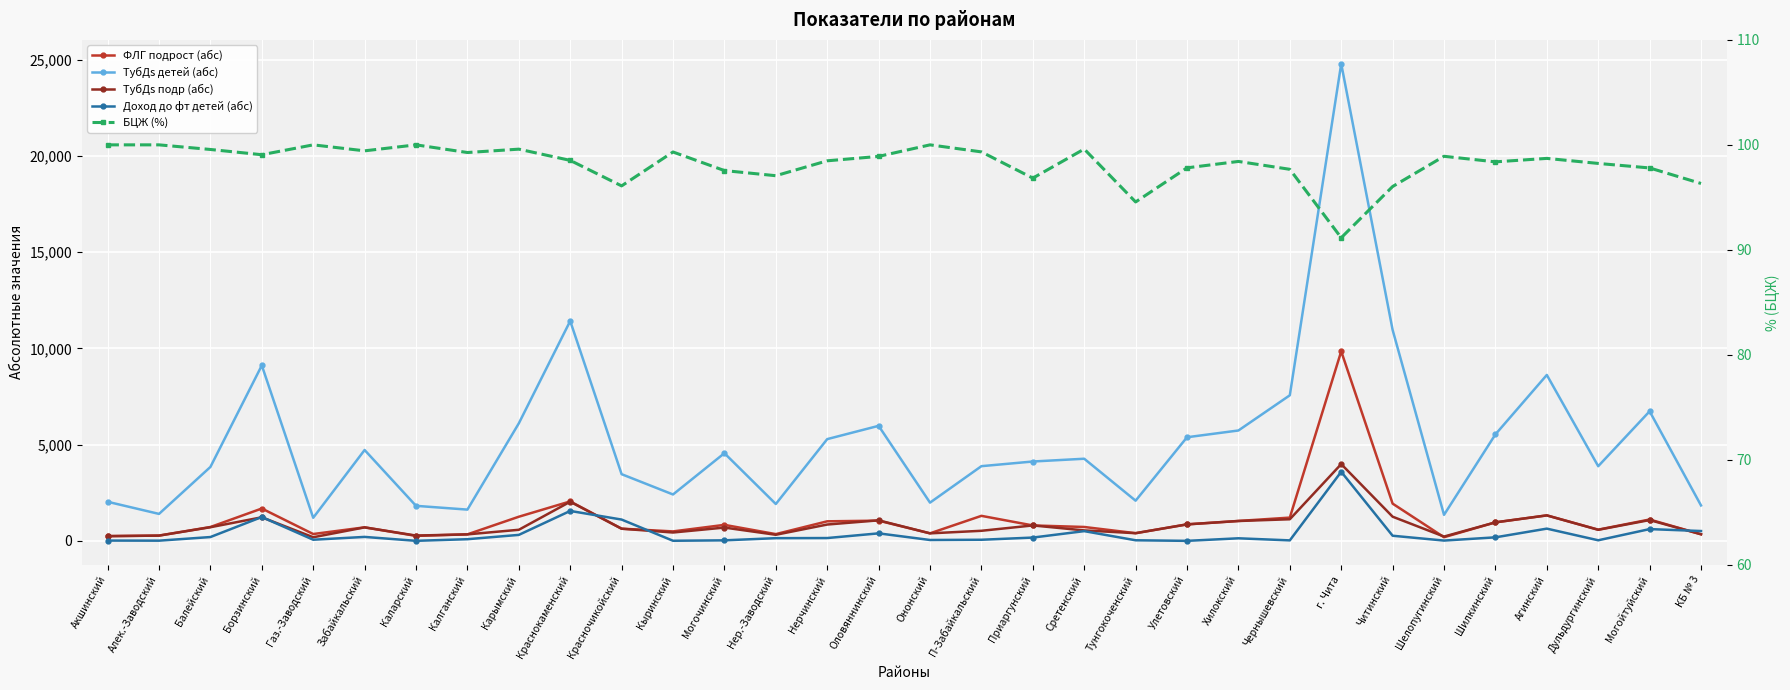

True or false: БЦЖ (%) and ТубДs подр (абс) intersect in this chart.

False